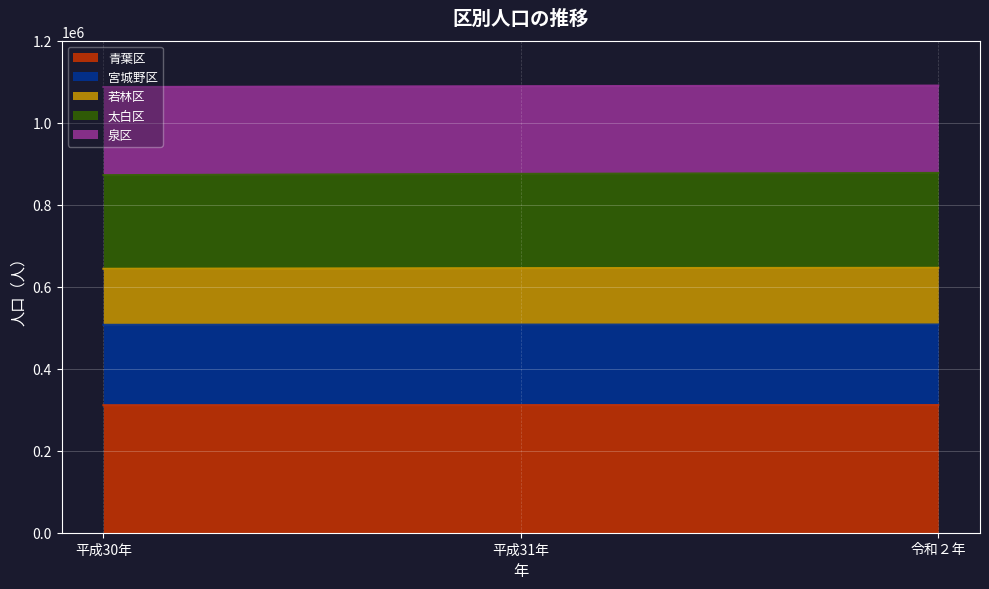

What is the maximum value for 青葉区?

311392